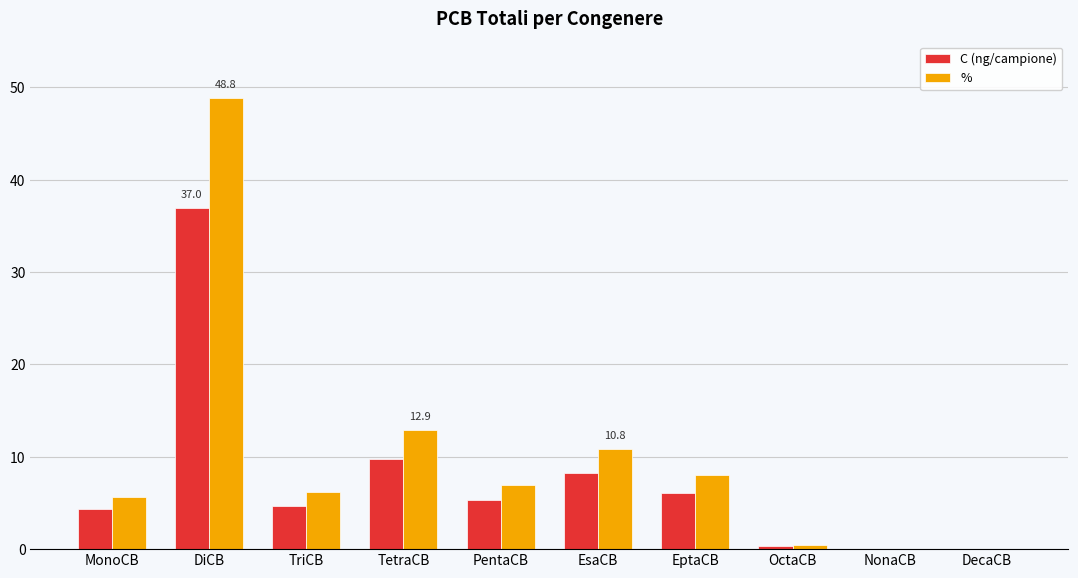

Is the value of C (ng/campione) at DiCB greater than the value of % at MonoCB?

Yes